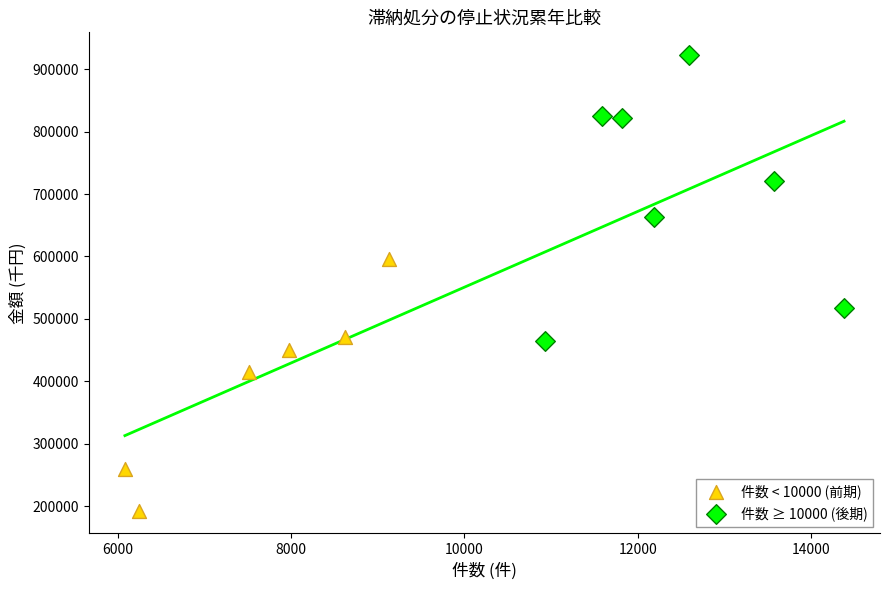

What are all the series names shown in the legend?

件数 < 10000 (前期), 件数 ≥ 10000 (後期)